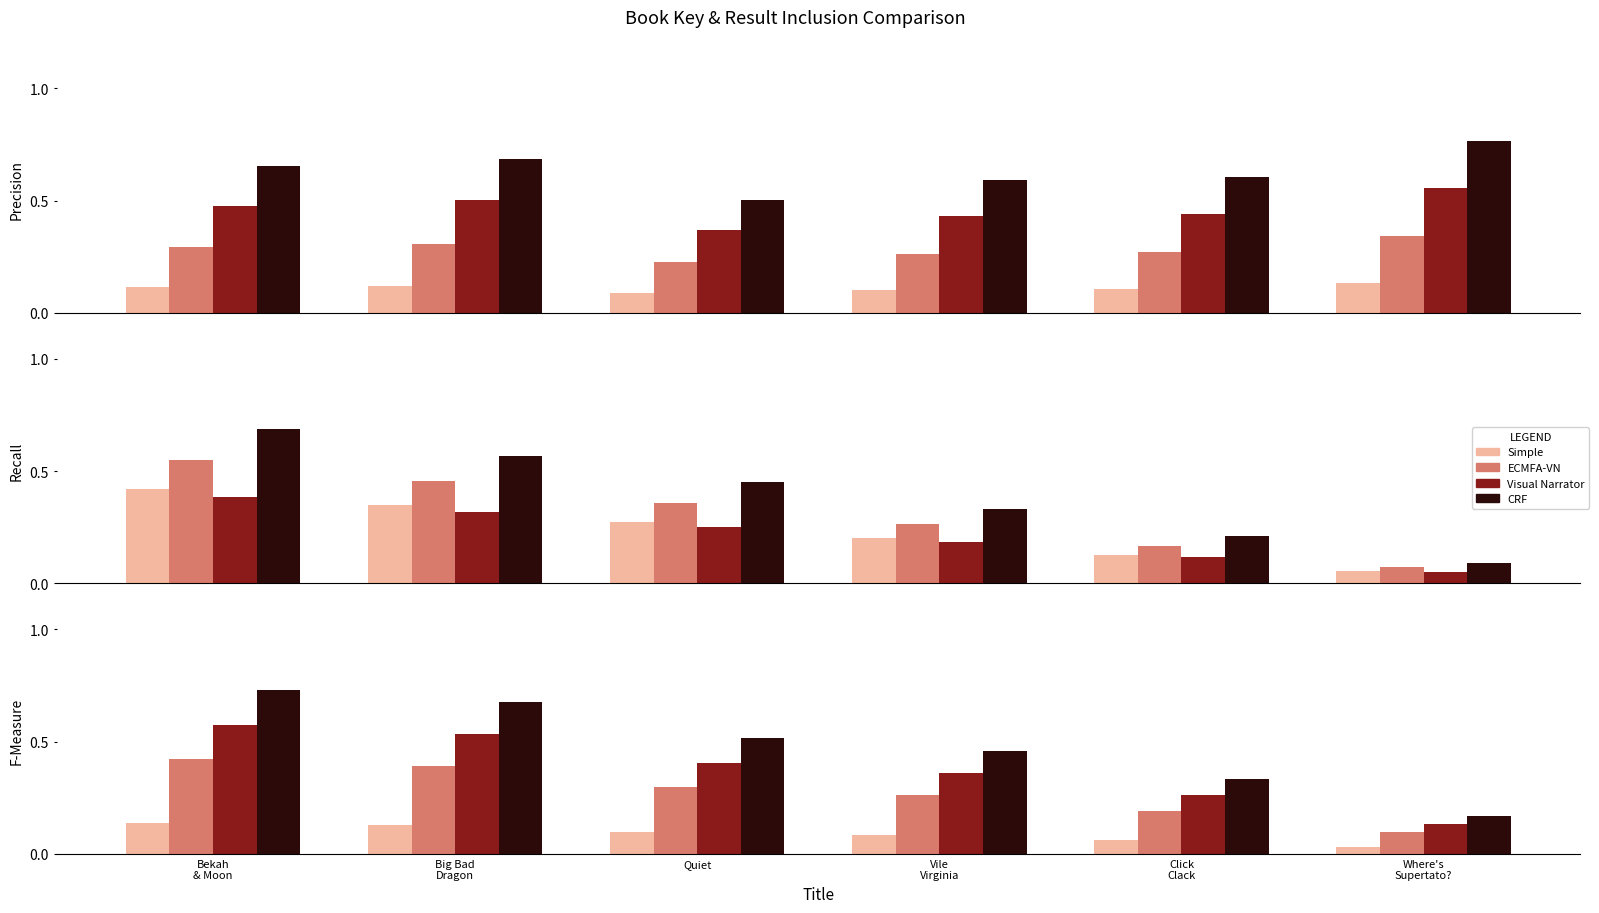

What is the label of the 3rd bar from the left?

Quiet